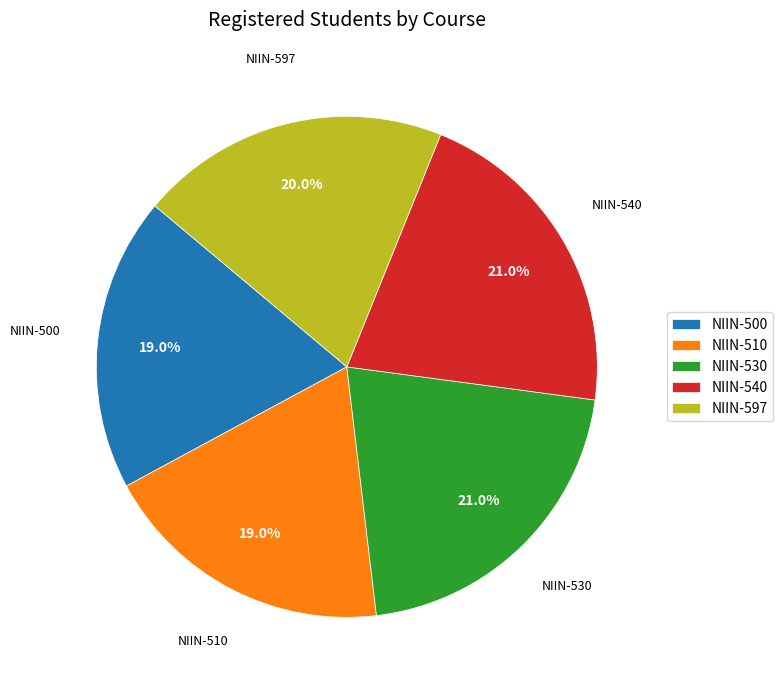

Count the number of slices in the pie.

5